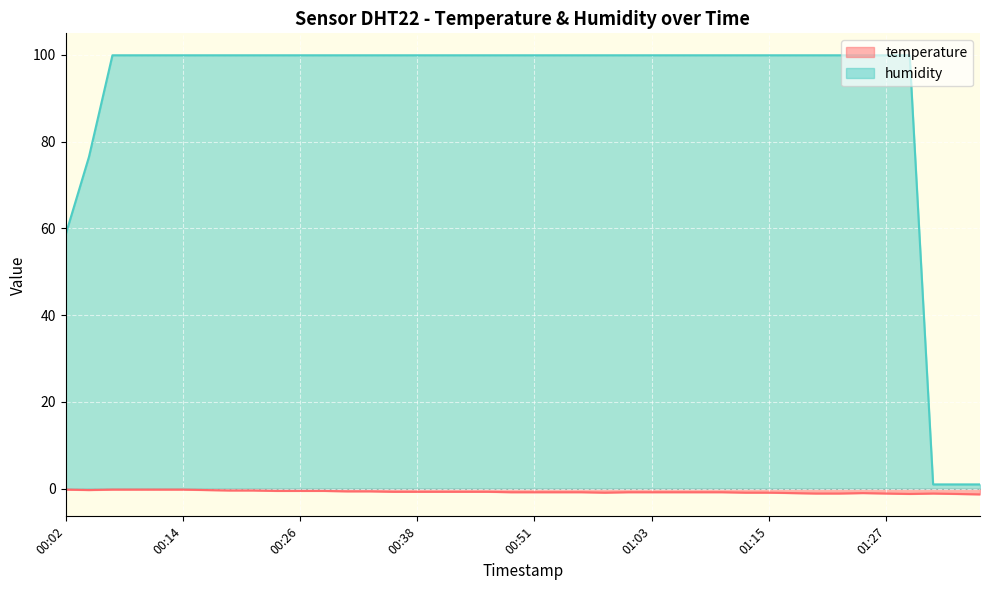

The value of temperature at 01:17 is -1.0. True or false?

True